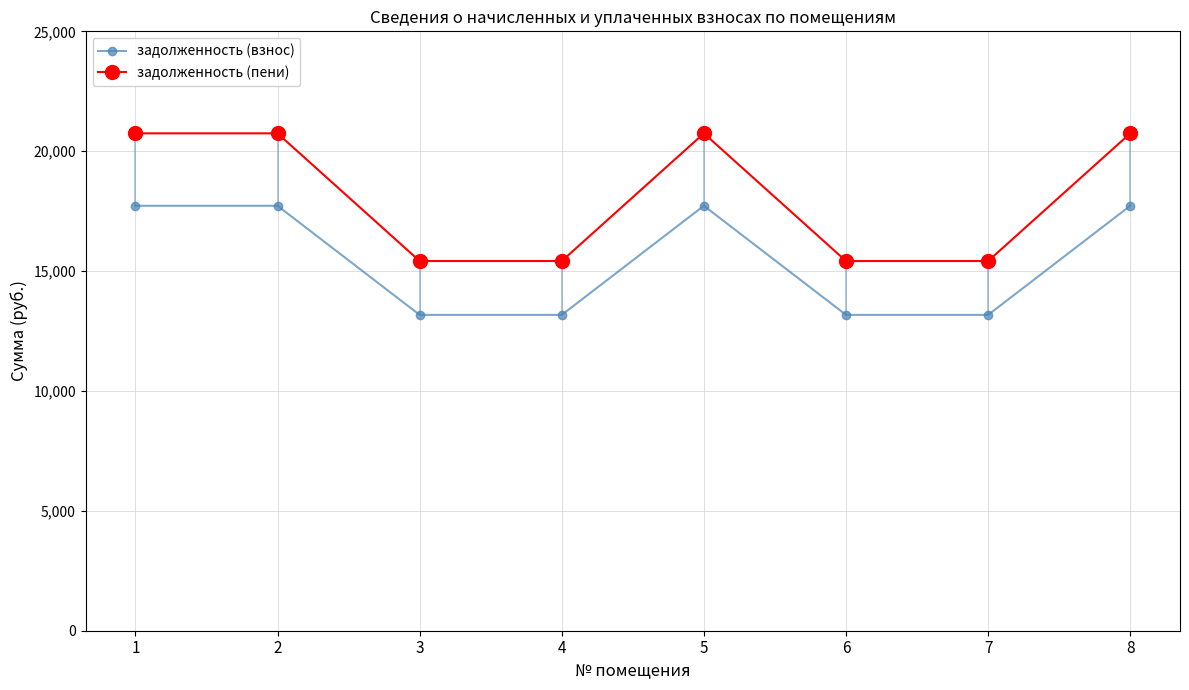

What is the difference between the maximum and minimum values in the задолженность (взнос) series?

4550.9